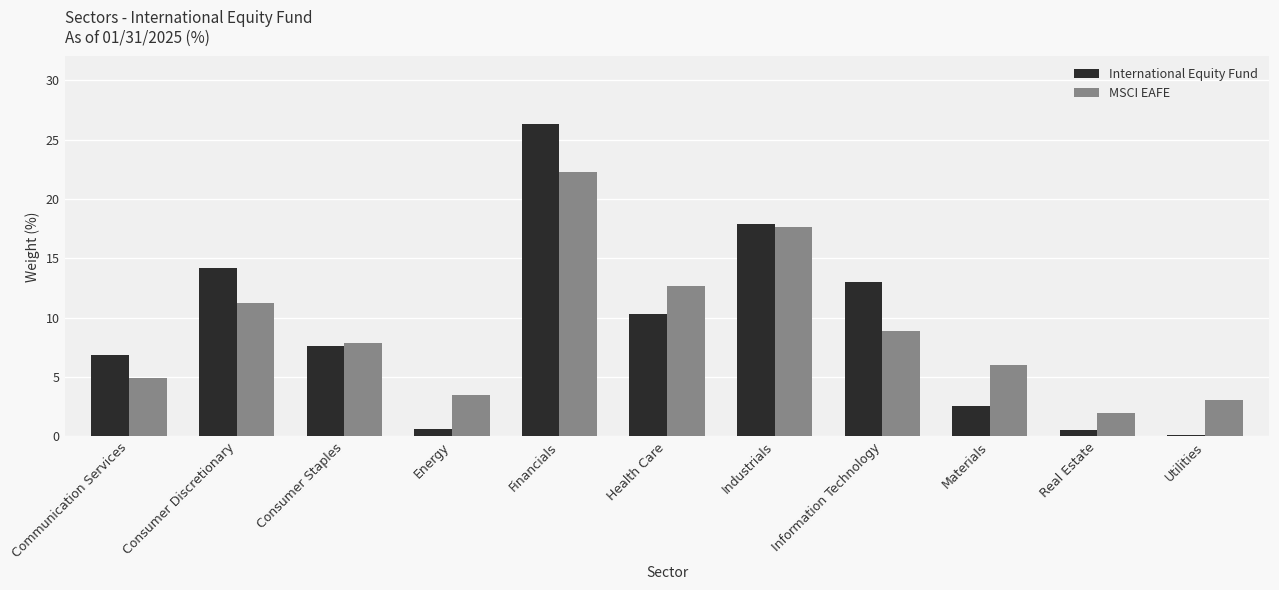

What is the greatest value displayed?

26.3